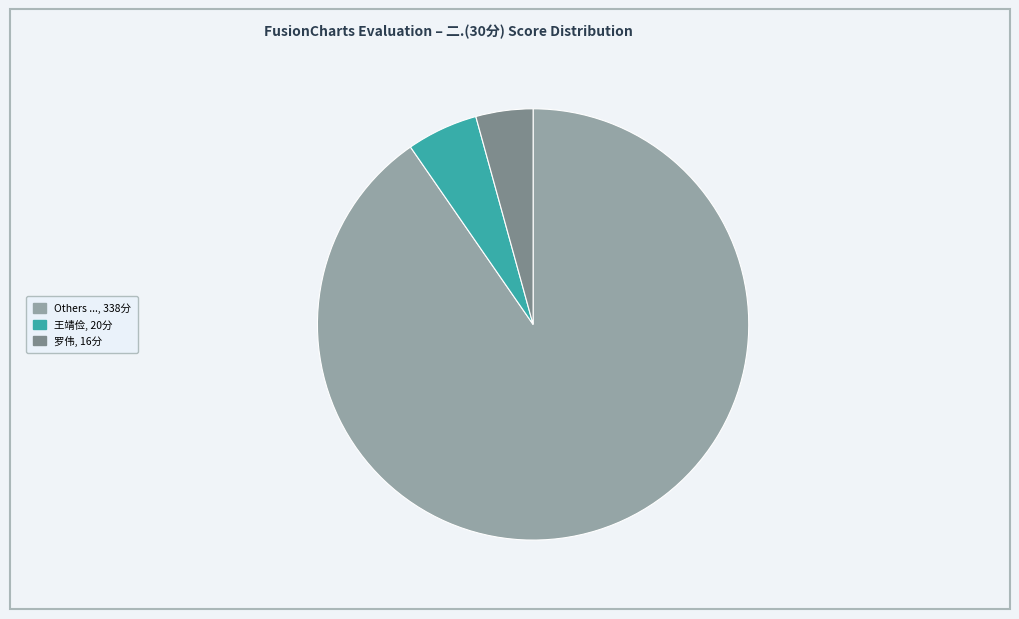

What is the largest slice in the pie chart?

Others ..., 338分